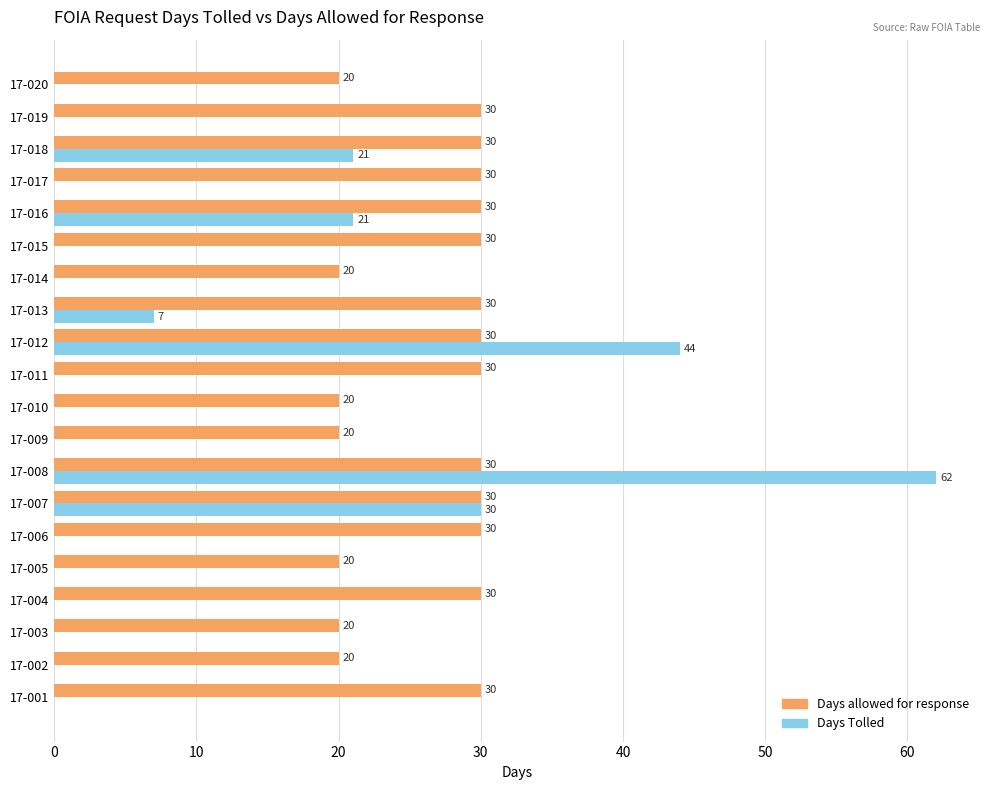

What is the sum of all Days Tolled values?

185